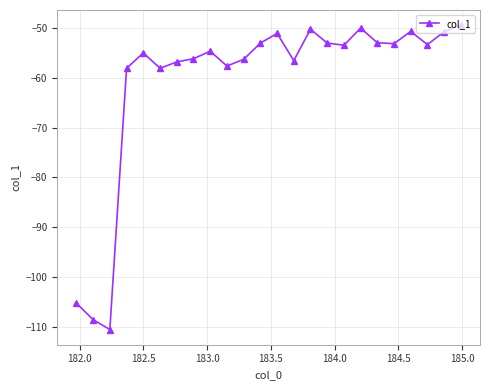

What is the difference between the second highest and second lowest values?

58.7